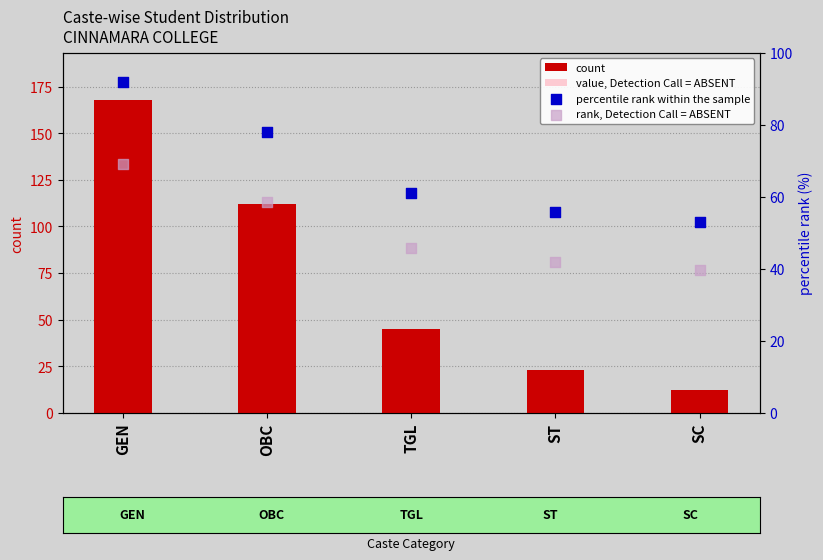

What are all the series names shown in the legend?

count, value, Detection Call = ABSENT, percentile rank within the sample, rank, Detection Call = ABSENT